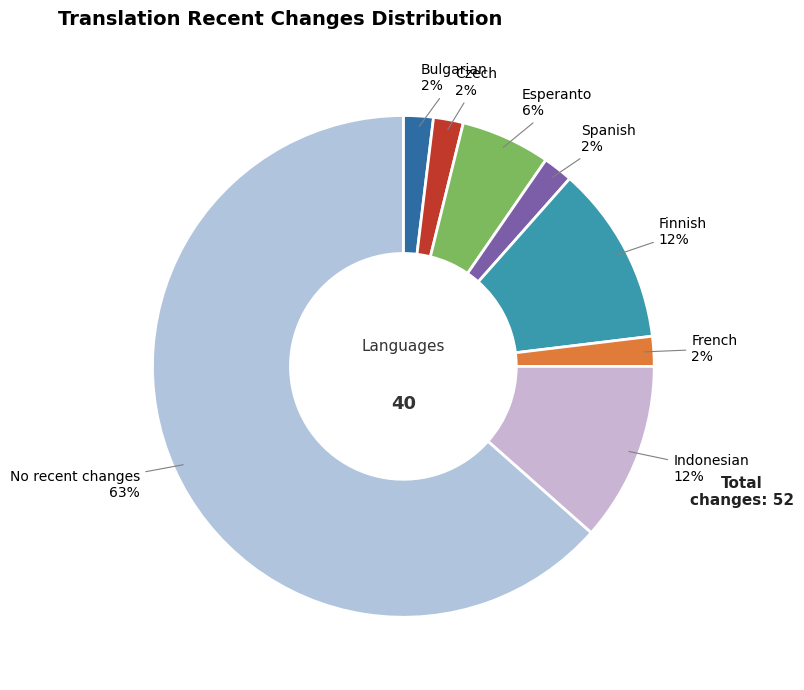

How many slices are in this pie chart?

8